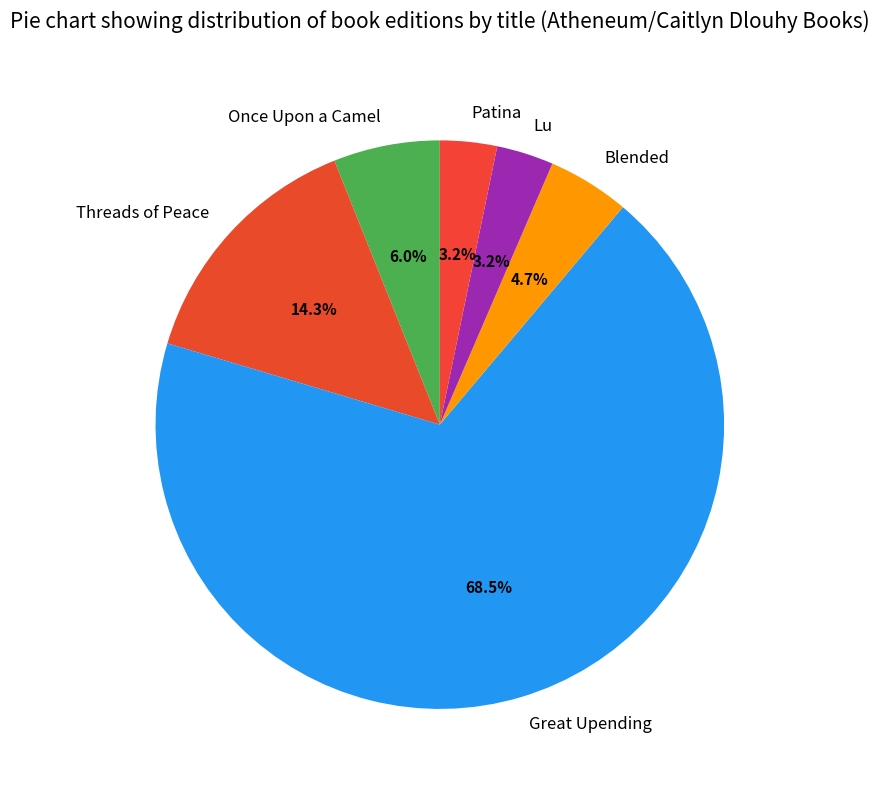

Is Blended the majority of the pie?

No